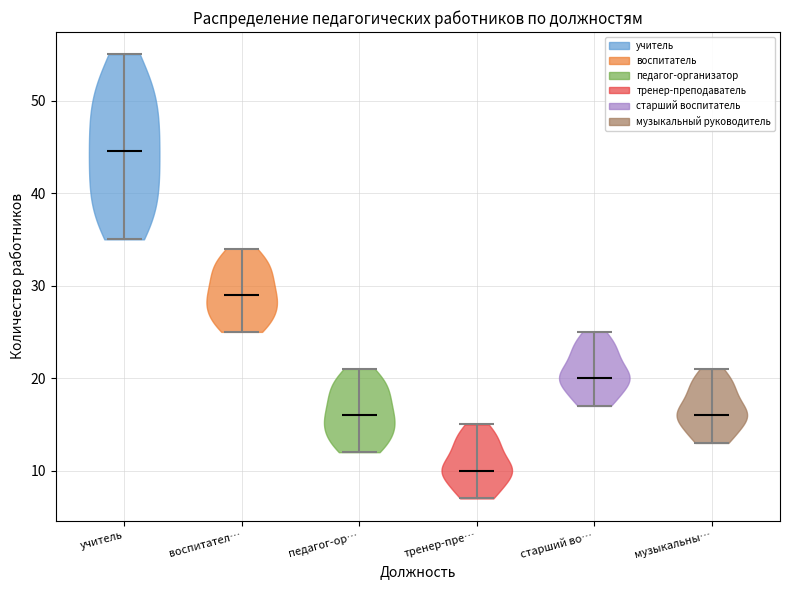

Reading left to right, read every violin against the y-axis: where its median line is, and the lowest and highest points it reaches. The values are not printed on the chart, so give them approximately, as read against the axis.

учитель: median line 45, lowest point 35, highest point 55
воспитател…: median line 29, lowest point 25, highest point 34
педагог-ор…: median line 16, lowest point 12, highest point 21
тренер-пре…: median line 10, lowest point 7, highest point 15
старший во…: median line 20, lowest point 17, highest point 25
музыкальны…: median line 16, lowest point 13, highest point 21